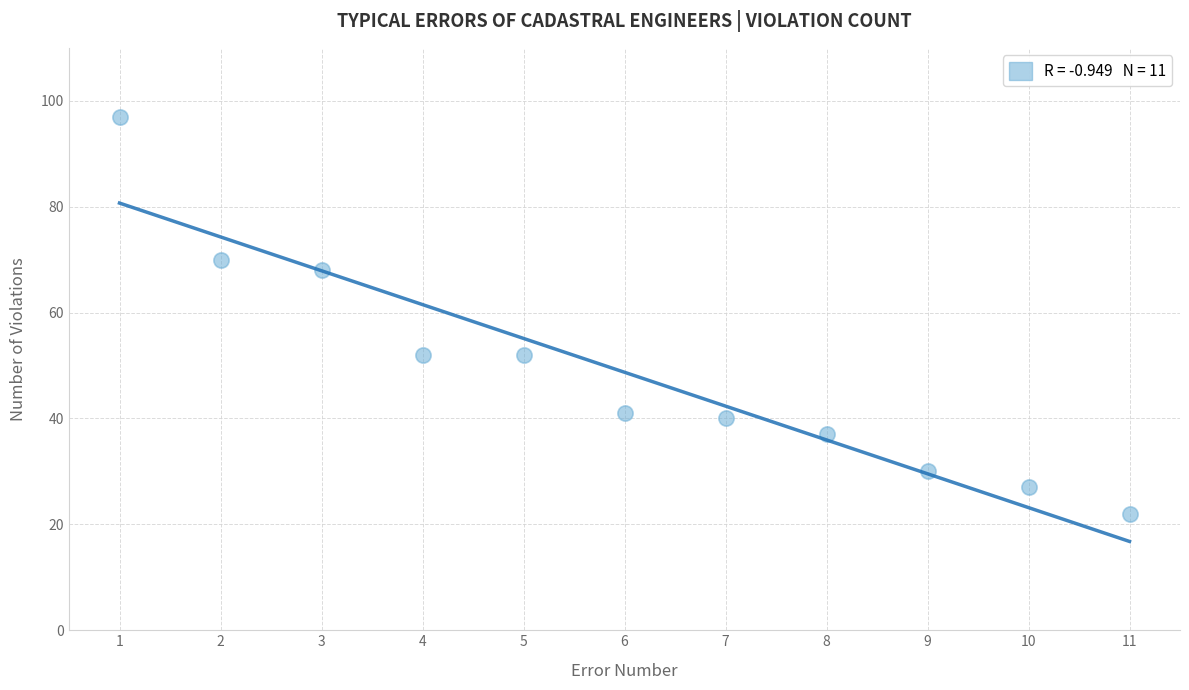

What is the range of X values (max minus min)?

10